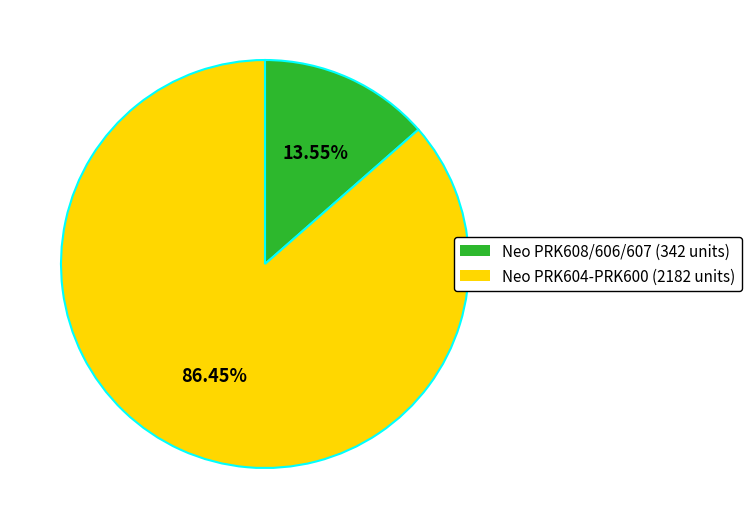

How many segments does this pie chart have?

2